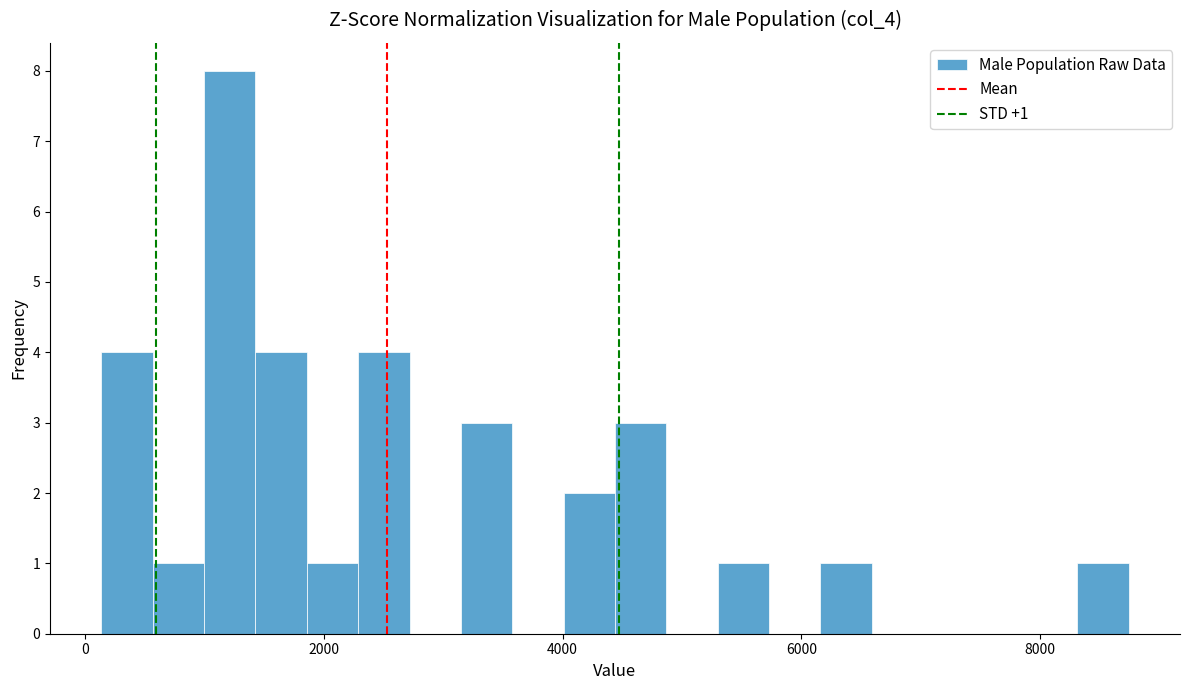

Read against the x-axis, roughly where is the centre of the tallest bar?

1200